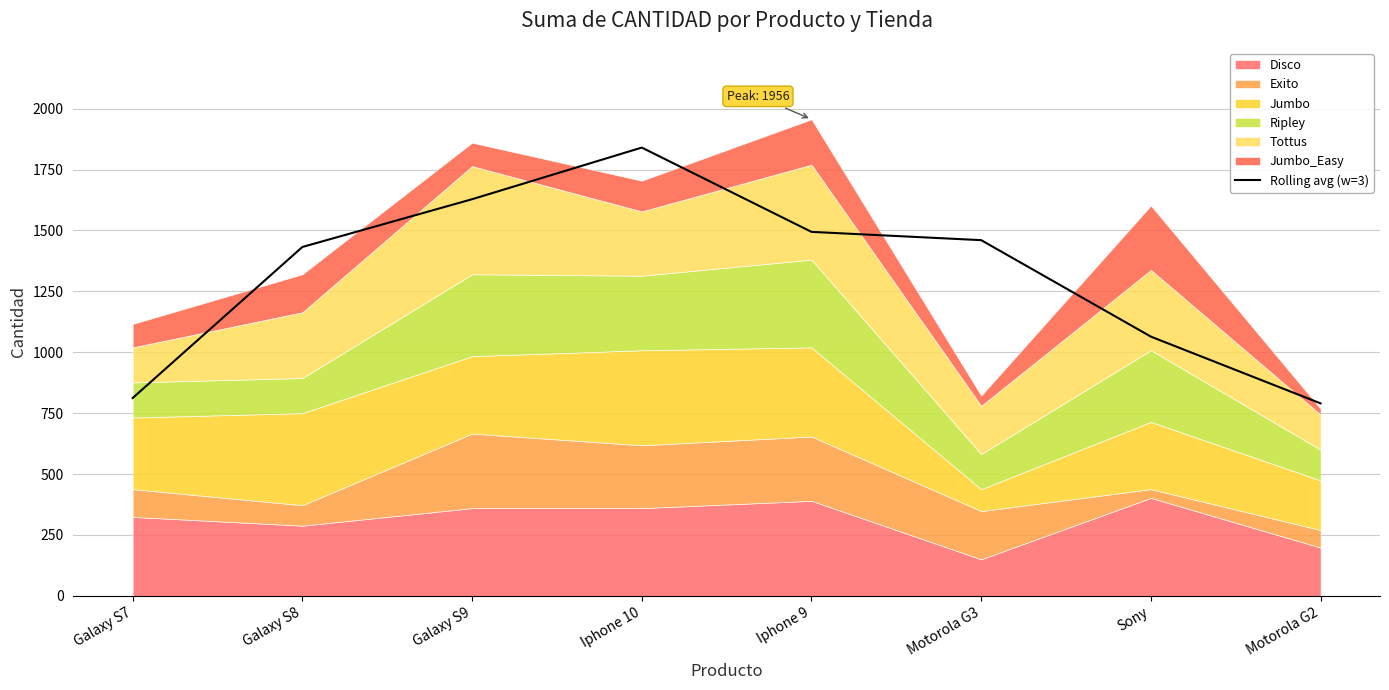

True or false: there are more than 0 points higher than both neighbors.

True